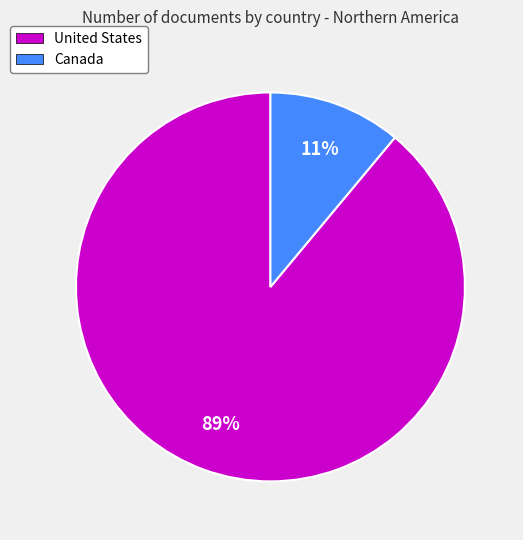

How many segments does this pie chart have?

2